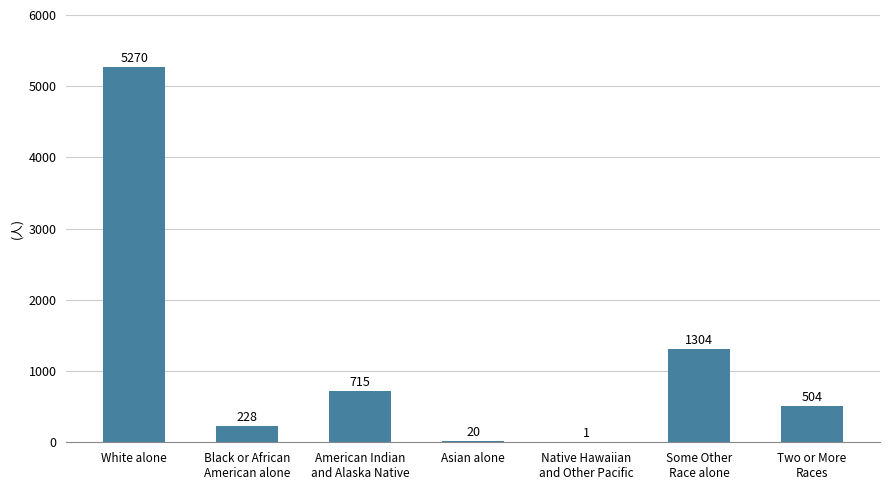

The chart shows a value of 3439 at White alone. True or false?

False